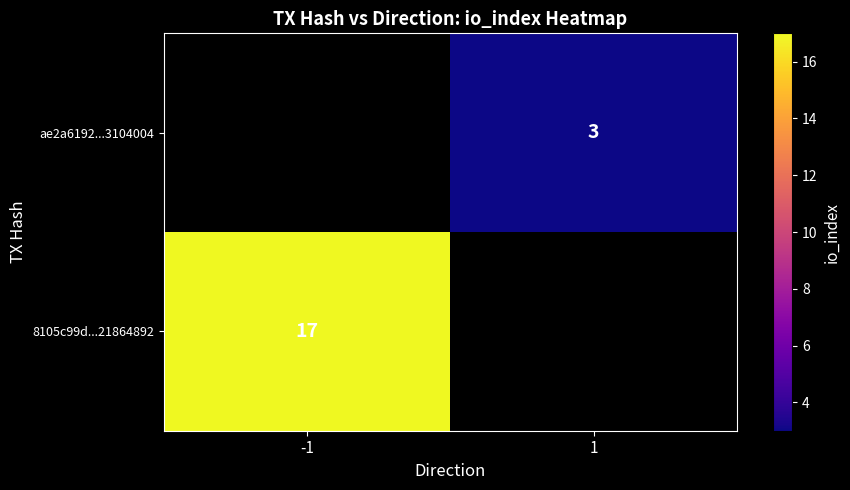

Is it true that ae2a6192...3104004 equals 4 at 1?

False